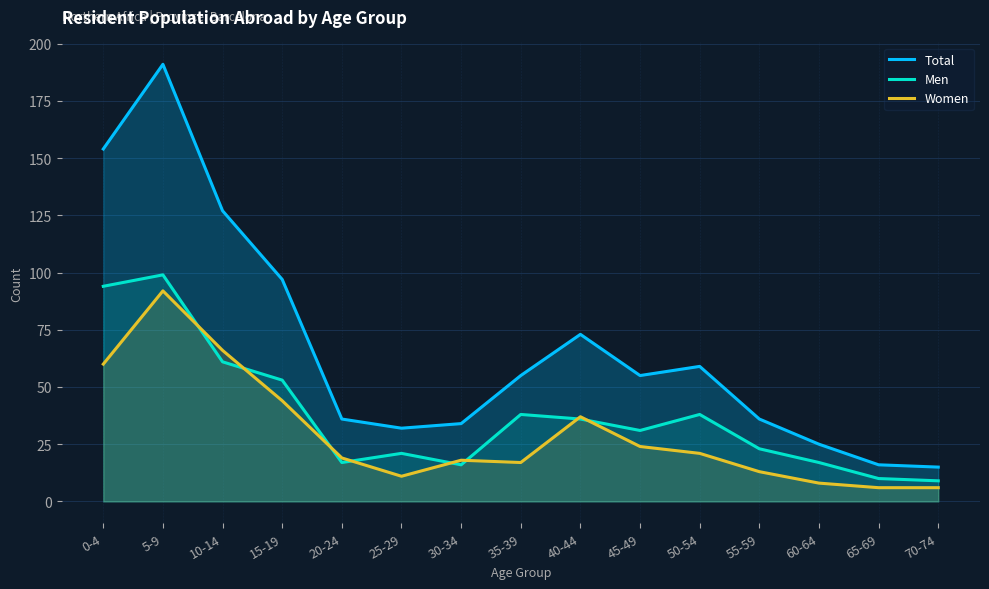

What is the label of the 1st point from the right?

70-74